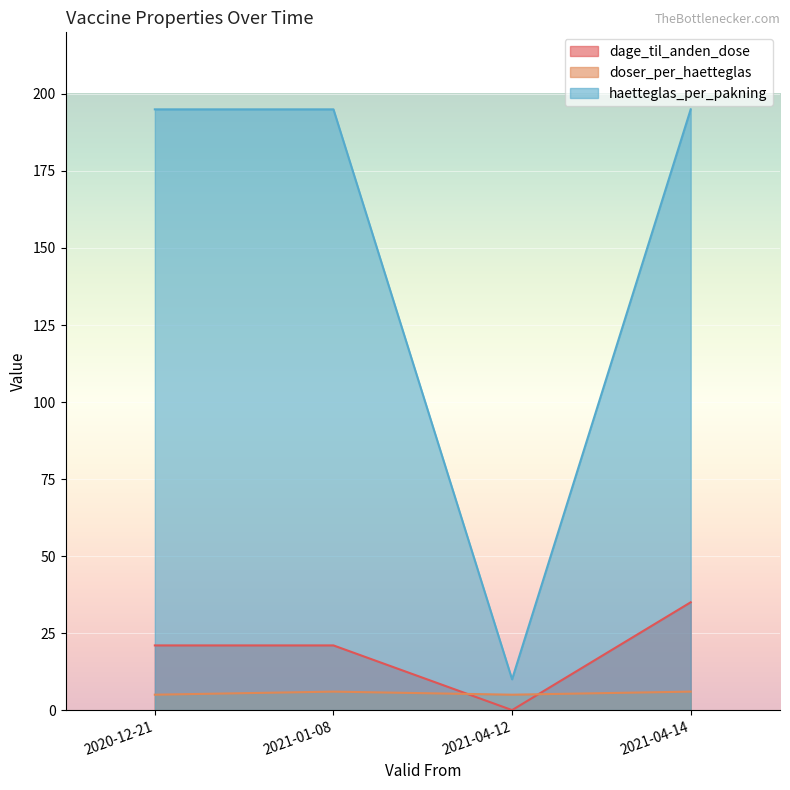

At which category is the sum across all series the highest?

2021-04-14